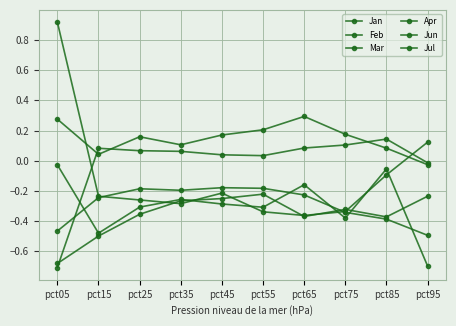

How many values in the Jun series are below 0?

1